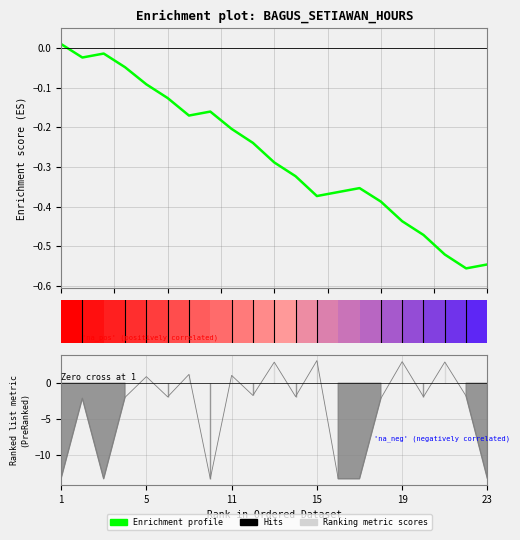

What is the value of the 12th bar from the left?

-1.9